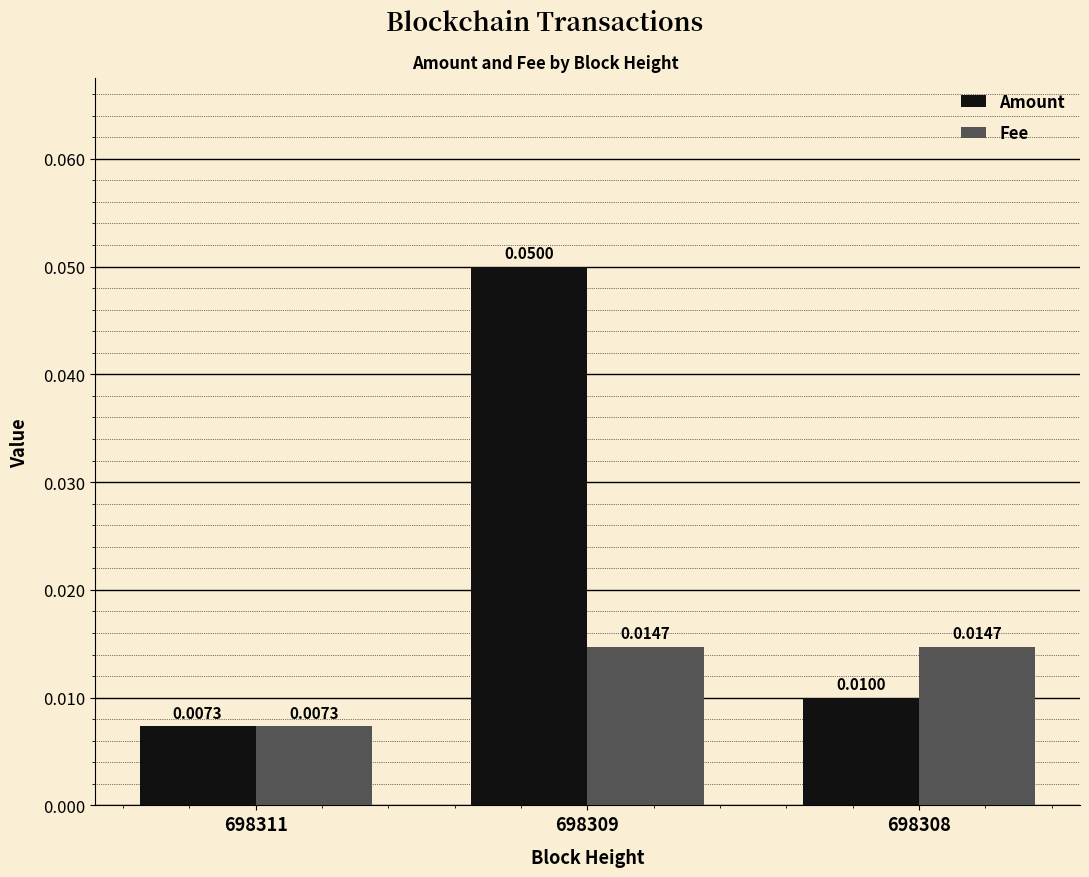

List the series in order of their peak value, highest first.

Amount, Fee